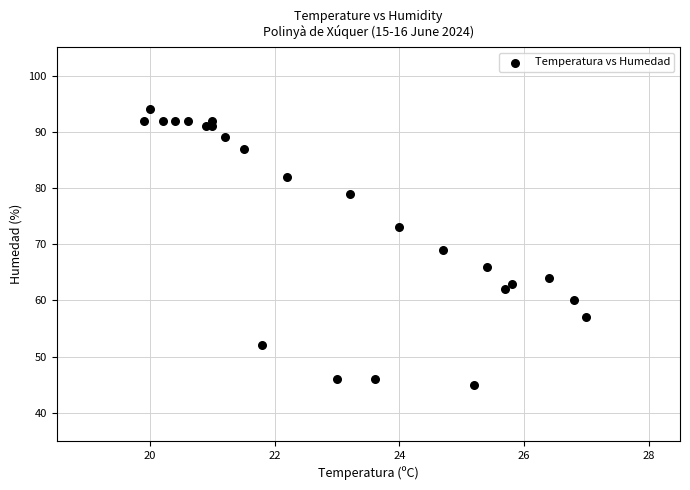

What is the range of Y values (max minus min)?

49